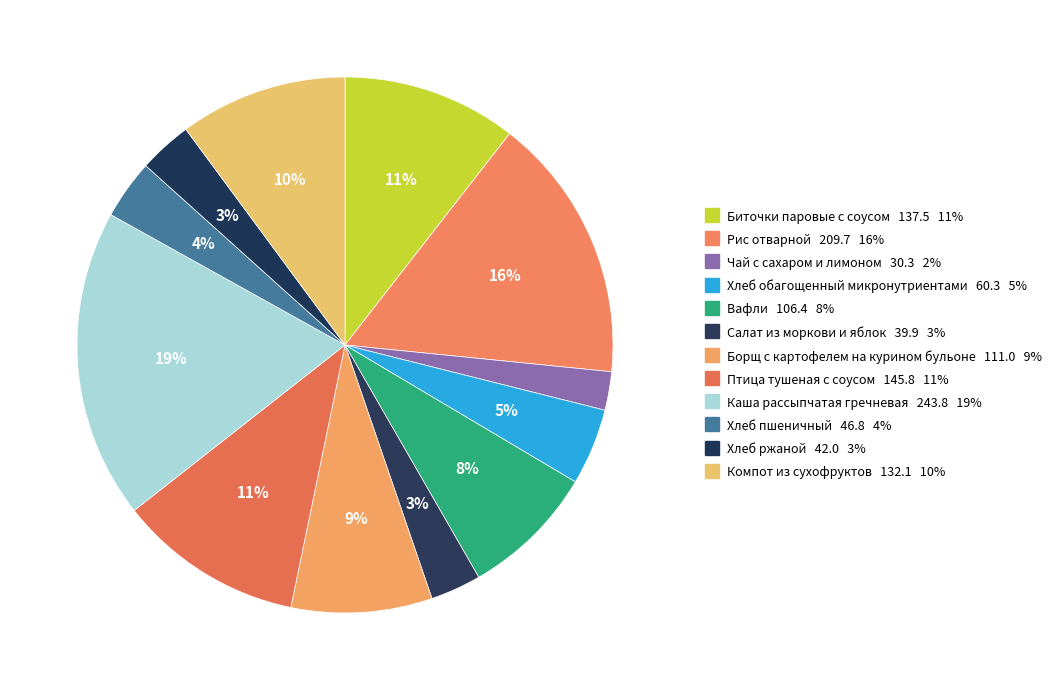

Rank the categories by value from lowest to highest.

Чай с сахаром и лимоном, Салат из моркови и яблок, Хлеб ржаной, Хлеб пшеничный, Хлеб обагощенный микронутриентами, Вафли, Борщ с картофелем на курином бульоне, Компот из сухофруктов, Биточки паровые с соусом, Птица тушеная с соусом, Рис отварной, Каша рассыпчатая гречневая